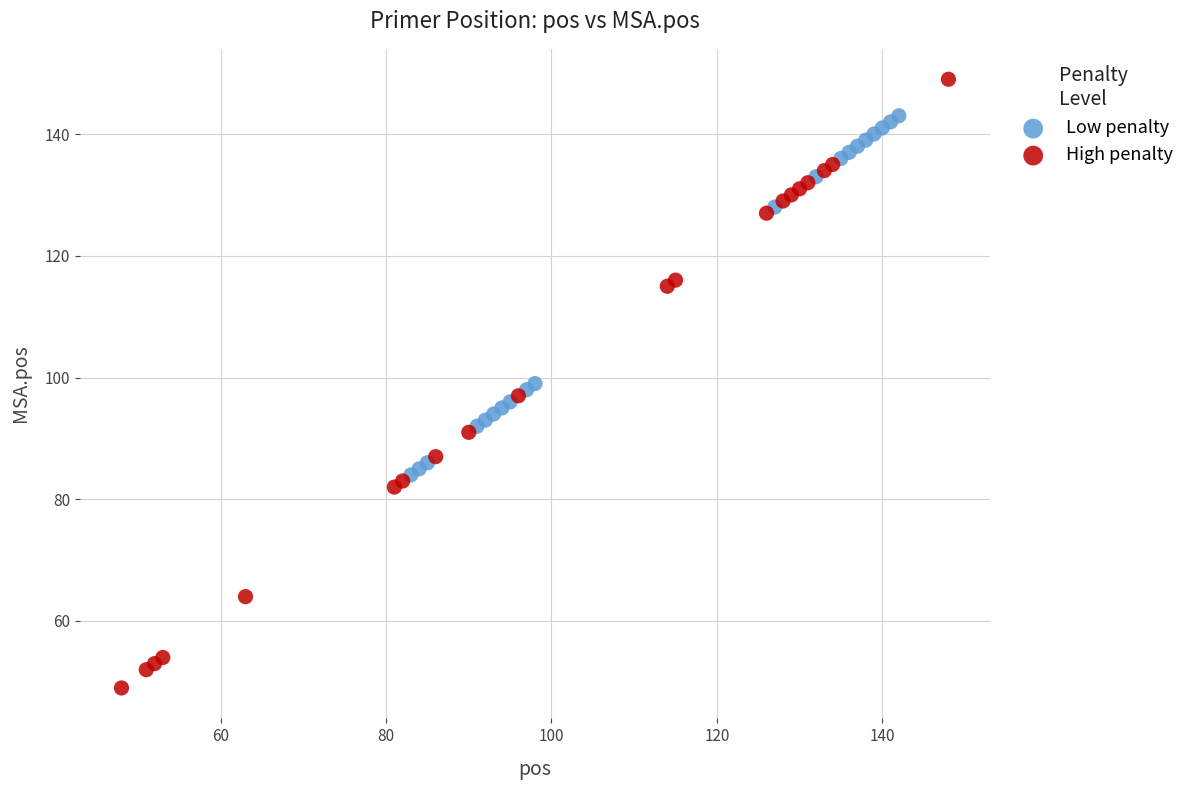

Which series reaches the minimum Y coordinate?

High penalty